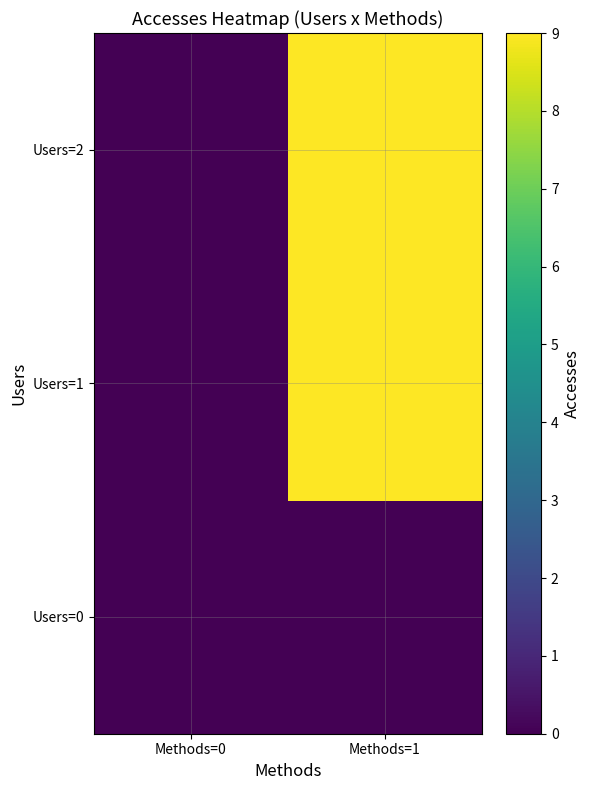

At how many categories does at least one series exceed 3?

1